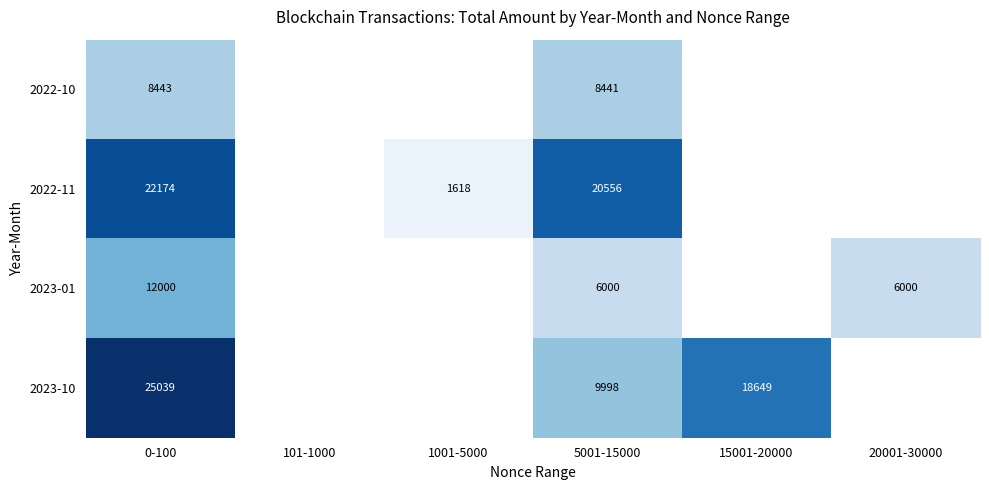

What is the difference between the highest and lowest values at 5001-15000?

14556